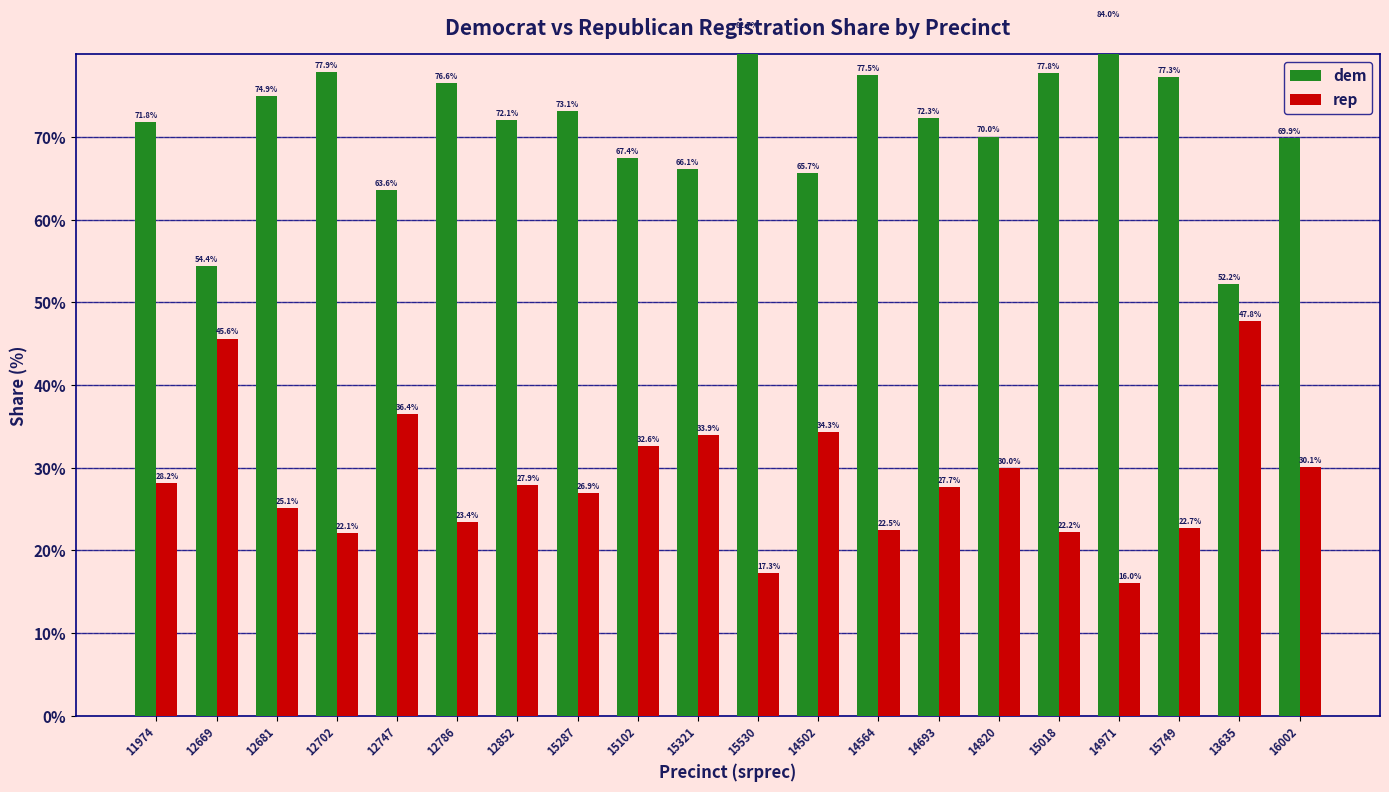

What position from the right is 15287?

13